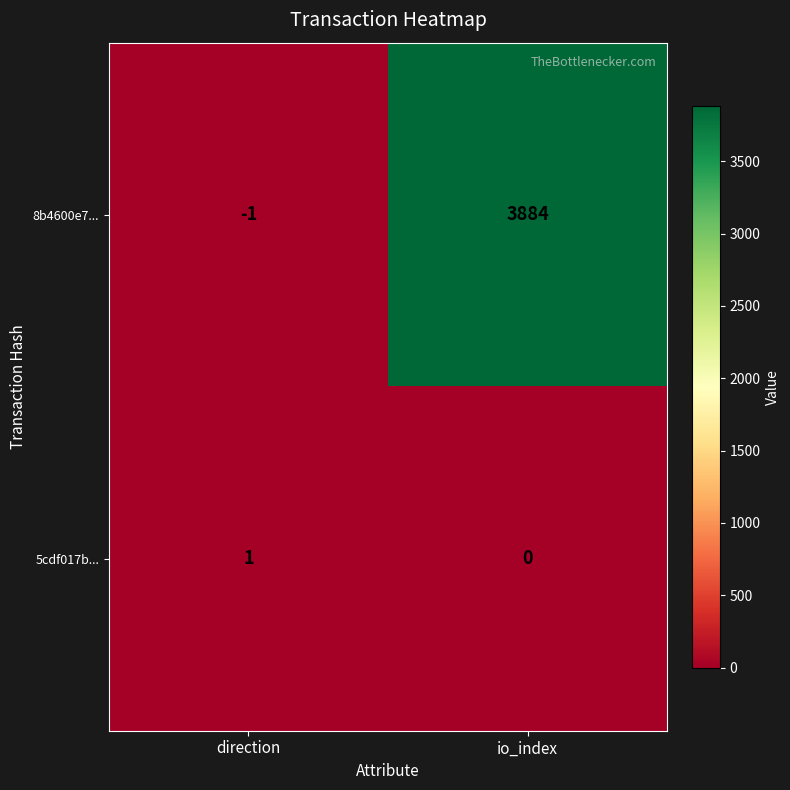

Rank the series by their maximum value, from highest to lowest.

8b4600e7..., 5cdf017b...